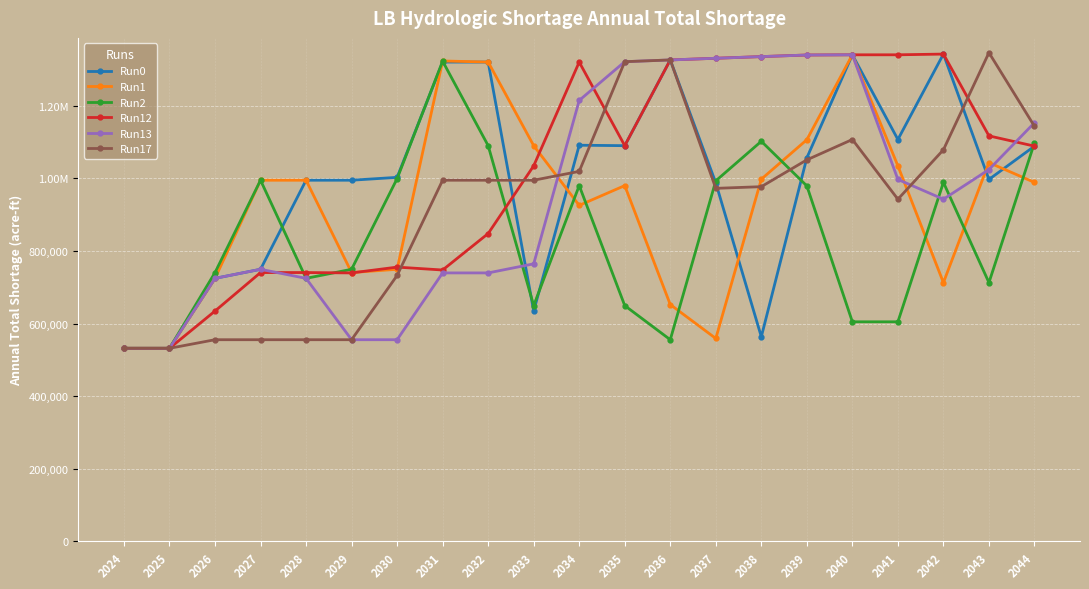

What are all the series names shown in the legend?

Run0, Run1, Run2, Run12, Run13, Run17